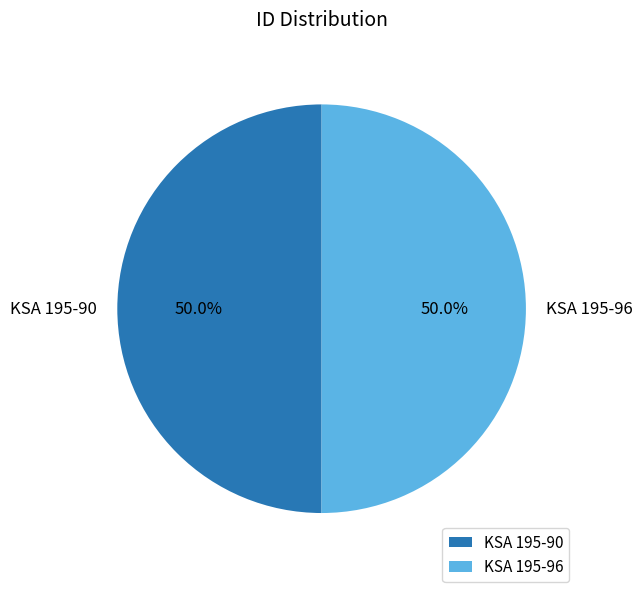

Approximately how many times larger is the value at KSA 195-96 compared to KSA 195-90?

1.0